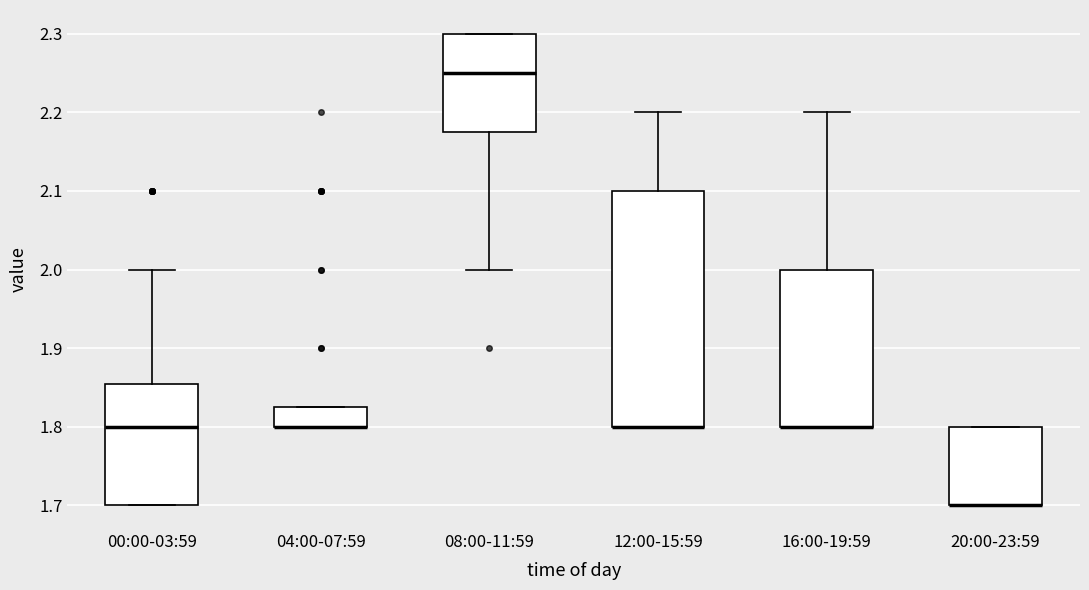

Comparing the boxes themselves (not the whiskers), which one is the tallest?

12:00-15:59